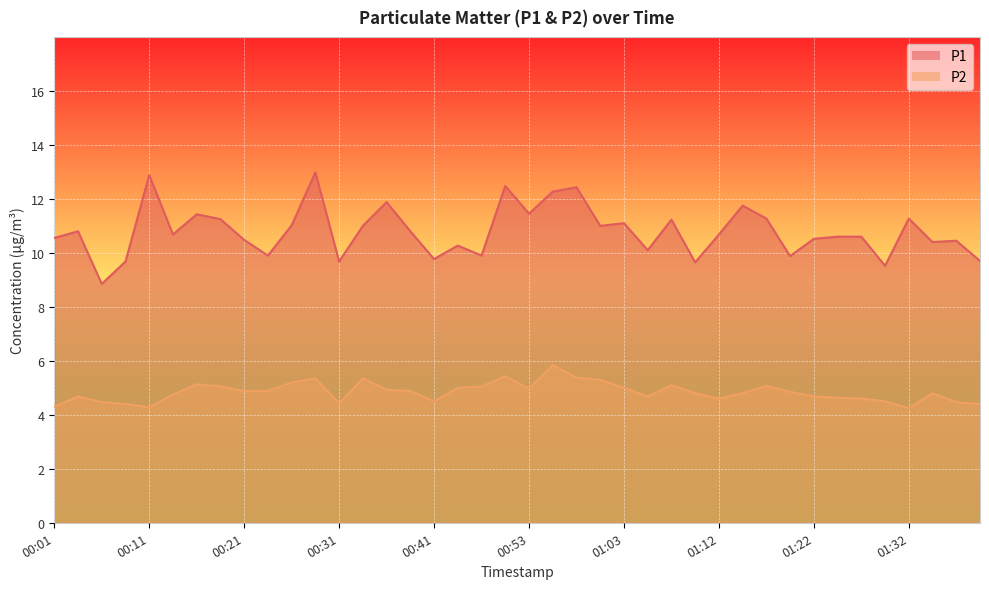

What is the difference between the maximum and minimum values in the P1 series?

4.1